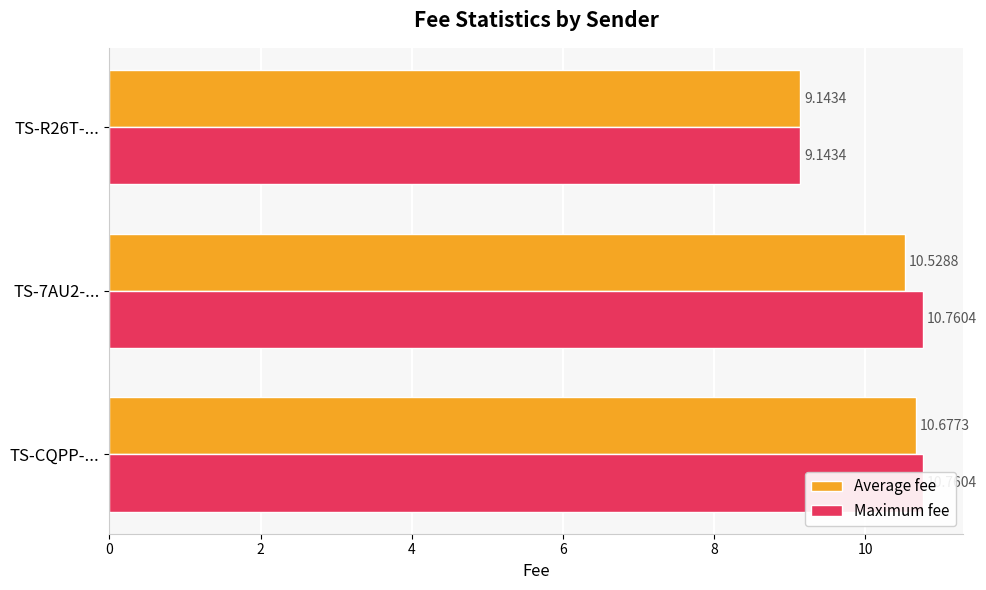

The value of Maximum fee at TS-7AU2-... is 18.3. True or false?

False